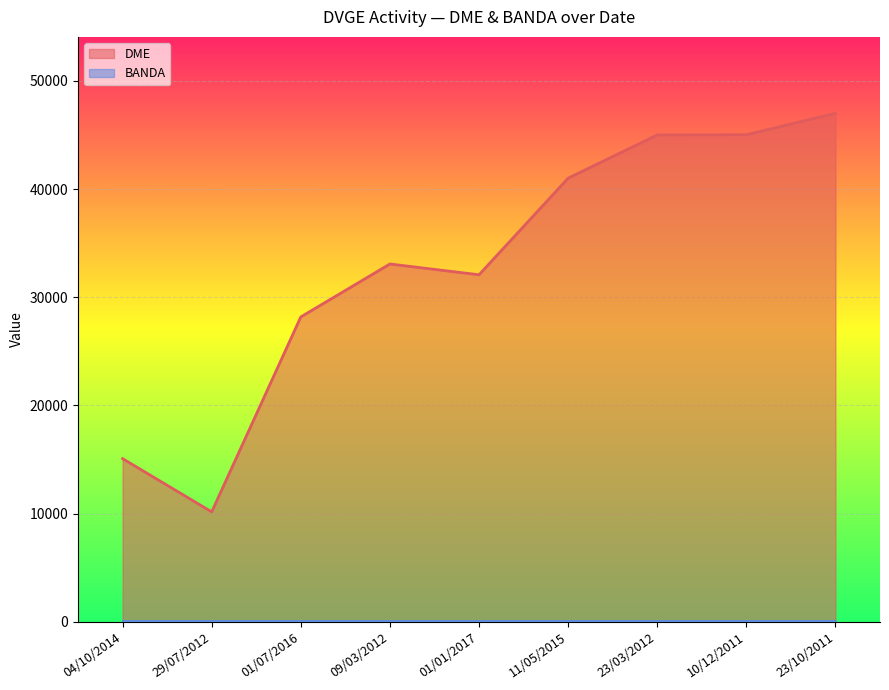

Where is the first local maximum for DME (line)?

09/03/2012